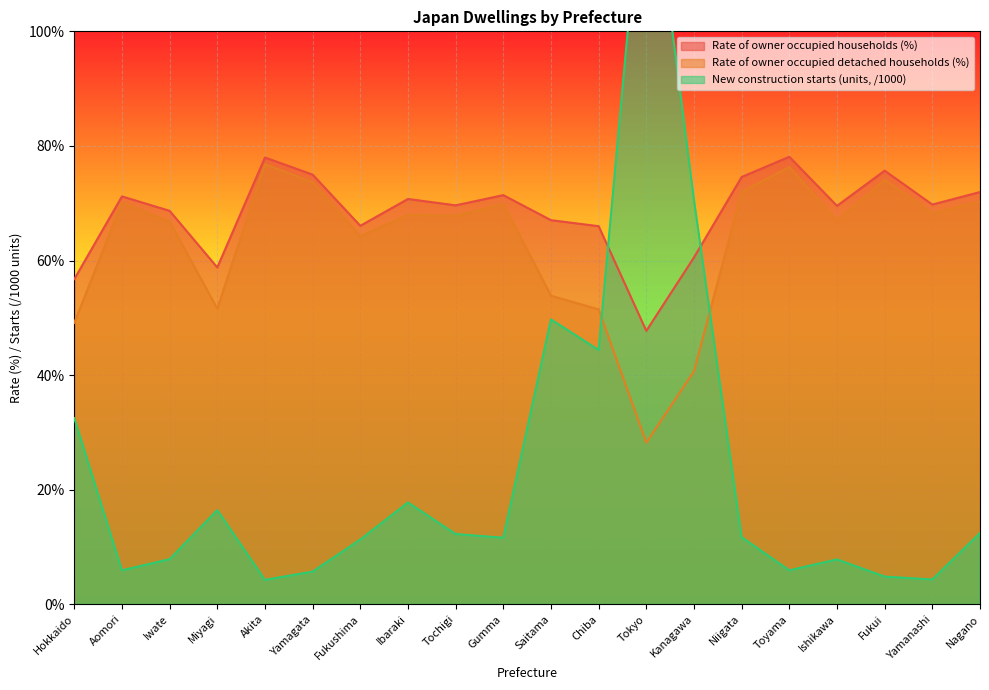

True or false: Rate of owner occupied households (%) and Rate of owner occupied detached households (%) intersect in this chart.

False